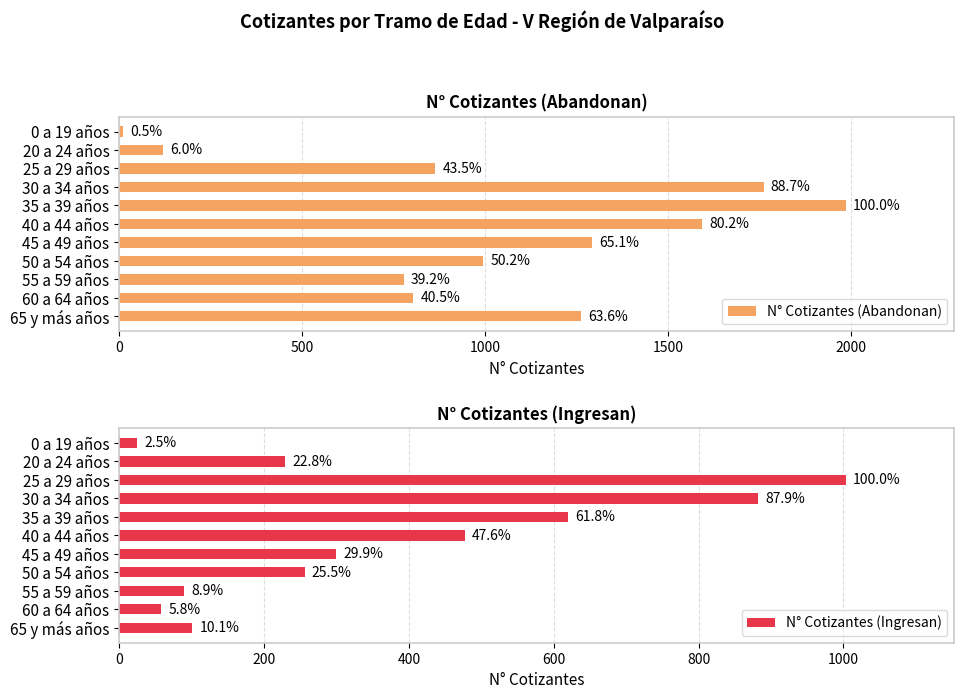

What position from the left is 50 a 54 años?

8